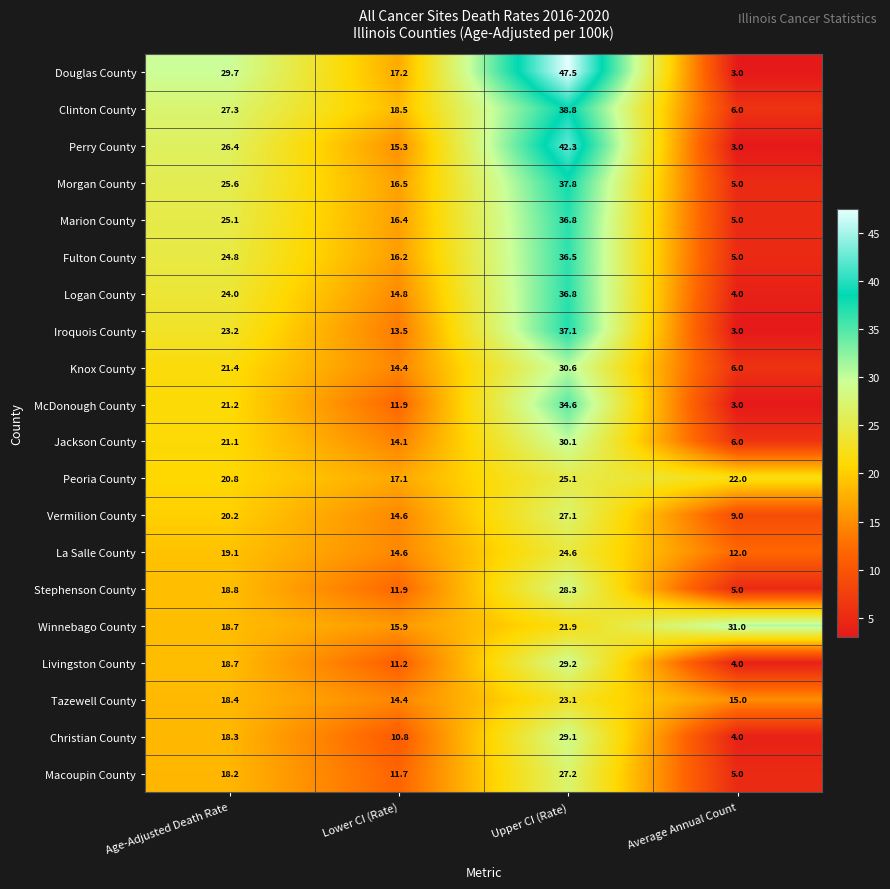

Count the number of data series in this chart.

20